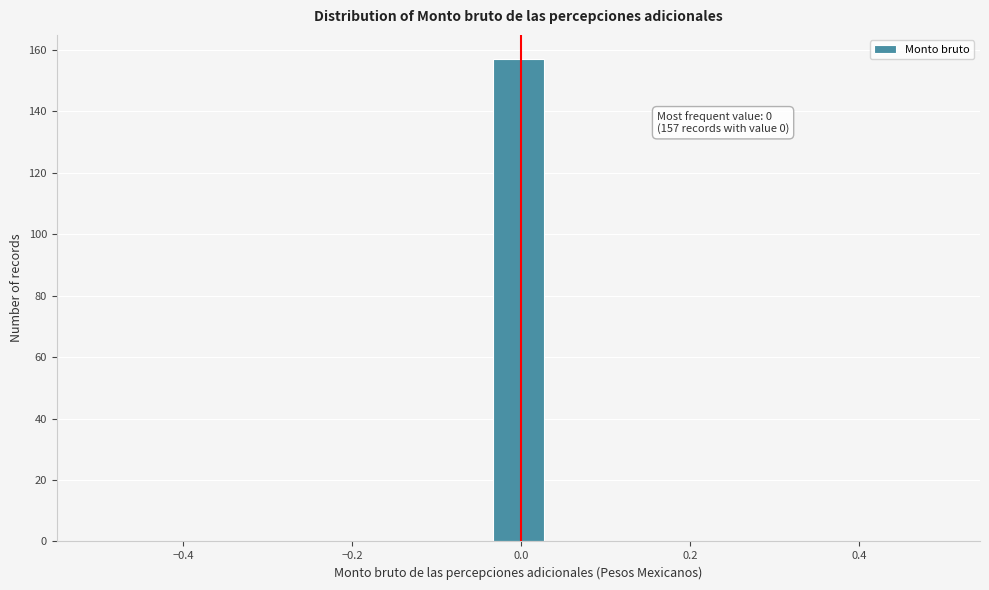

Around what value on the x-axis is the tallest bar? Give the approximate position of its centre, as read against the axis.

0.00